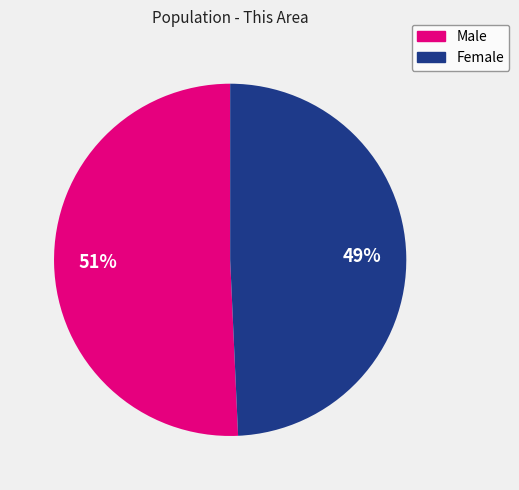

Rank the categories by value from highest to lowest.

Male, Female